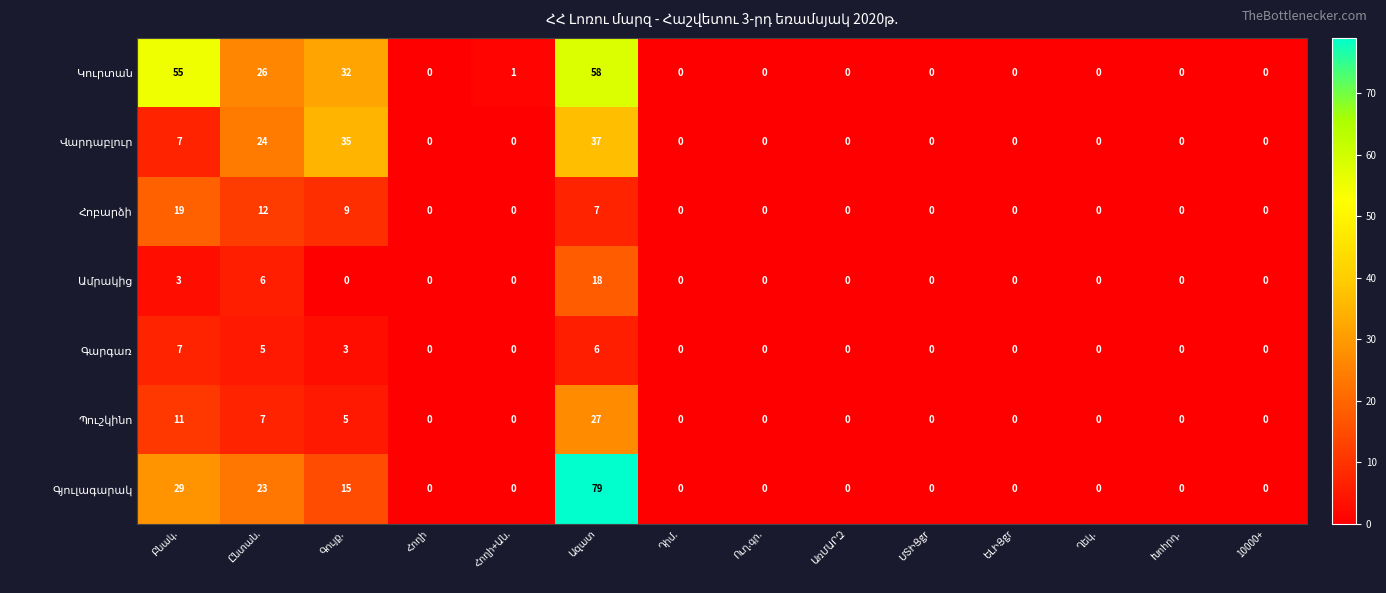

At how many categories does at least one series exceed 27?

3